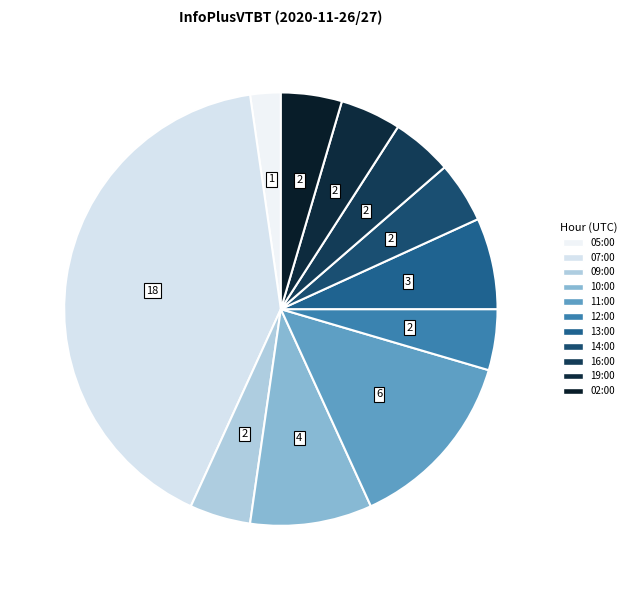

Is it true that 13:00 is 18% of the pie?

False